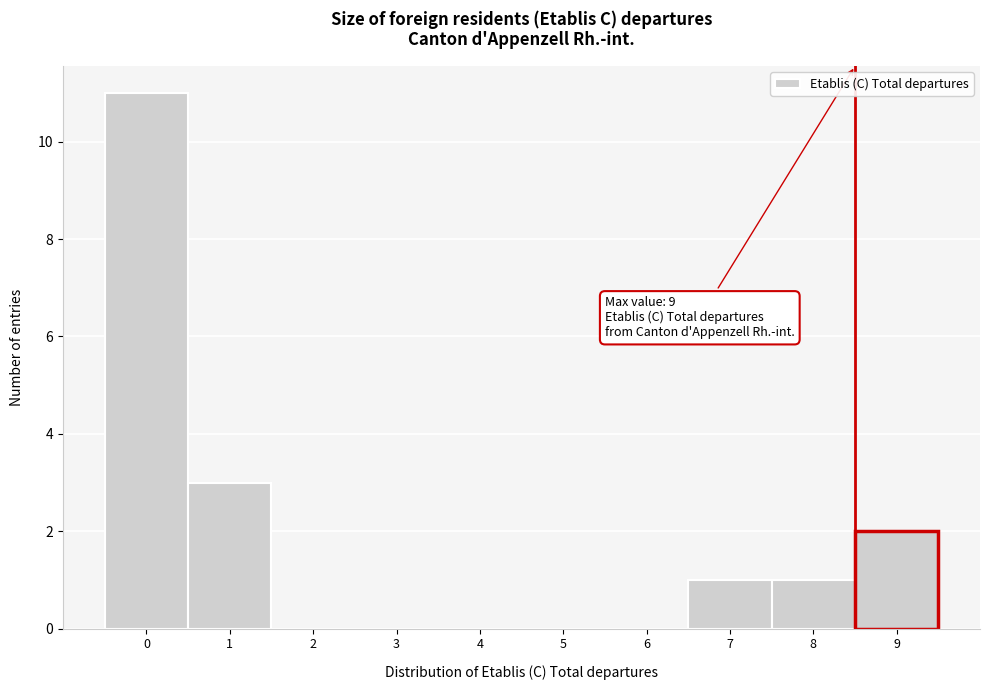

Reading left to right, transcribe all the data shown in this chart.

0=11	1=3	2=0	3=0	4=0	5=0	6=0	7=1	8=1	9=2